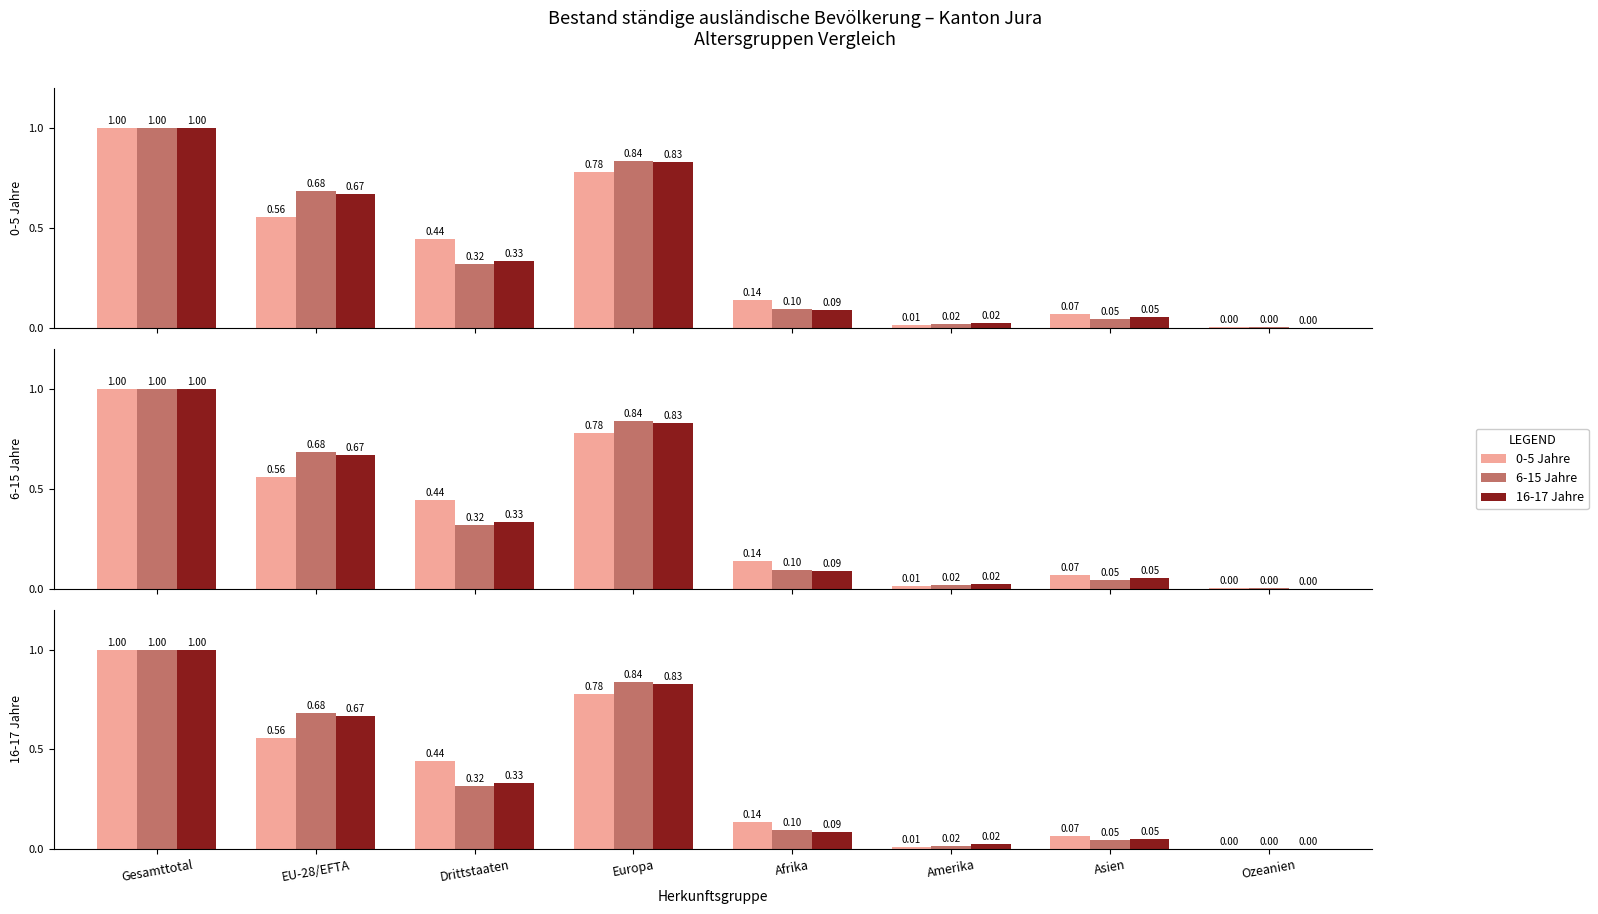

List the series in order of their overall mean, highest first.

6-15 Jahre, 0-5 Jahre, 16-17 Jahre